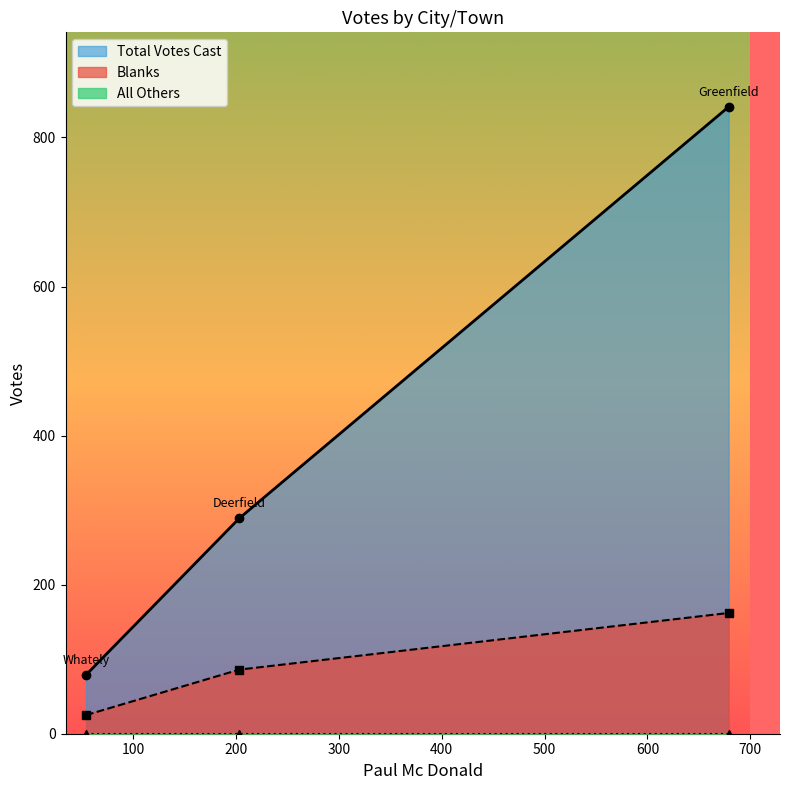

At which label does Blanks reach its peak?

Greenfield